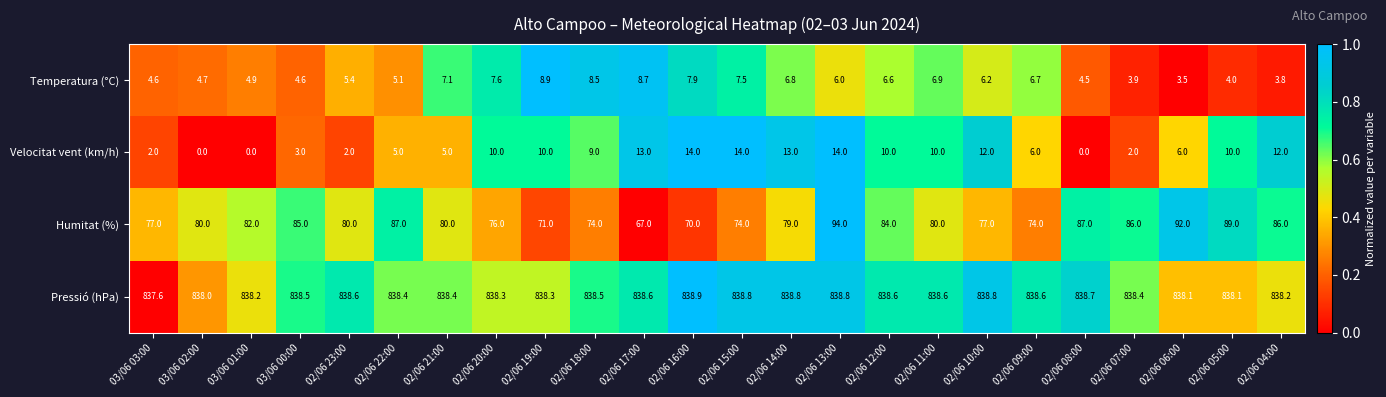

Count the number of data series in this chart.

4